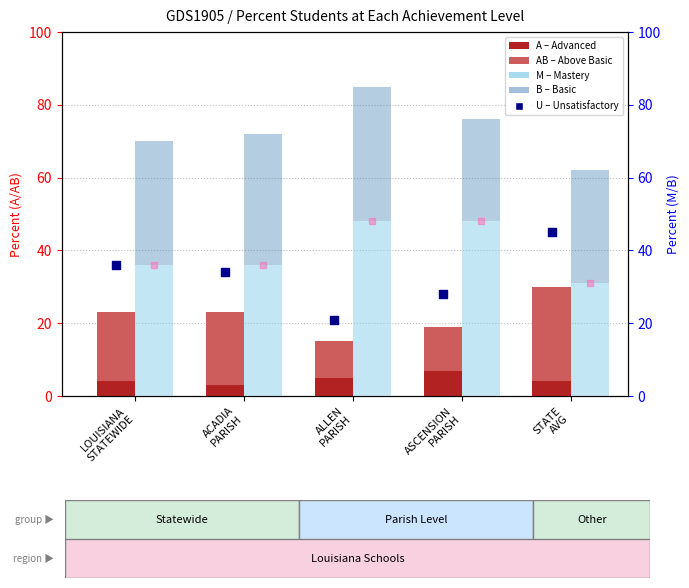

Which series has the largest total across all categories?

M (Mastery)